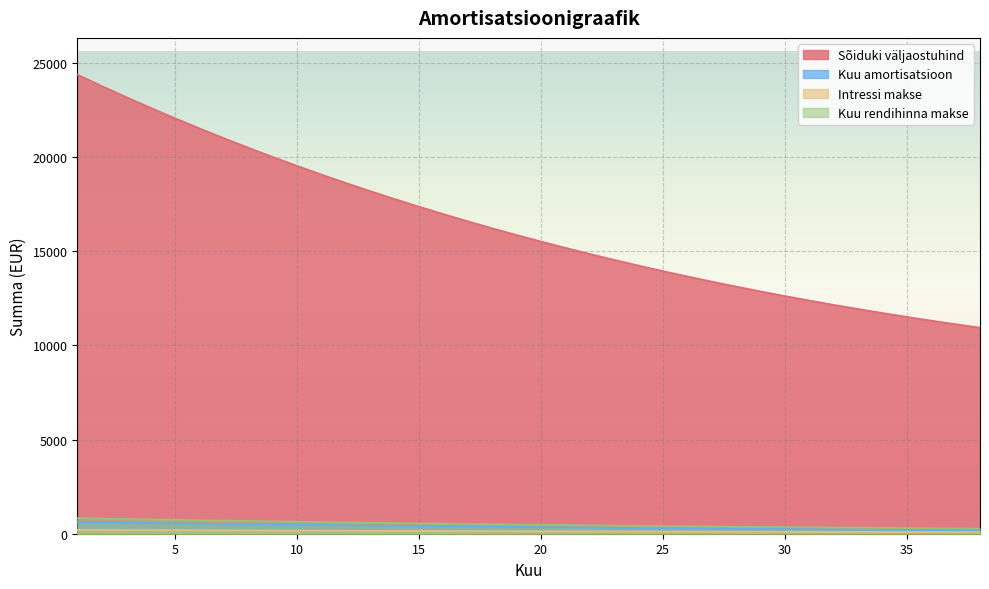

Reading right to left, list all the values displayed in this chart.

Sõiduki väljaostuhind: 10942.6	11125.8	11316.2	11514.0	11719.5	11932.9	12154.2	12383.8	12621.9	12868.6	13124.2	13388.9	13663.0	13946.6	14240.1	14543.7	14857.7	15182.2	15517.7	15864.3	16222.3	16592.1	16974.0	17368.2	17775.1	18194.9	18628.2	19075.0	19535.9	20011.2	20501.2	21006.4	21527.1	22063.7	22616.6	23186.2	23773.1	24377.5
Kuu amortisatsioon: 183.1	190.4	197.9	205.5	213.3	221.4	229.6	238.0	246.7	255.6	264.7	274.1	283.7	293.5	303.6	313.9	324.6	335.4	346.6	358.1	369.8	381.8	394.2	406.9	419.9	433.2	446.9	460.9	475.3	490.0	505.2	520.7	536.6	552.9	569.7	586.8	604.4	622.5
Intressi makse: 92.7	94.3	96.0	97.7	99.4	101.3	103.2	105.2	107.2	109.4	111.6	113.9	116.2	118.7	121.2	123.8	126.5	129.3	132.2	135.2	138.3	141.4	144.7	148.1	151.6	155.2	159.0	162.8	166.8	170.8	175.1	179.4	183.9	188.5	193.2	198.1	203.1	208.3
Kuu rendihinna makse: 275.9	284.7	293.8	303.2	312.8	322.6	332.8	343.2	354.0	365.0	376.3	387.9	399.9	412.2	424.8	437.8	451.1	464.8	478.8	493.2	508.1	523.3	538.9	555.0	571.5	588.4	605.8	623.7	642.0	660.9	680.2	700.1	720.5	741.4	762.9	784.9	807.6	830.8